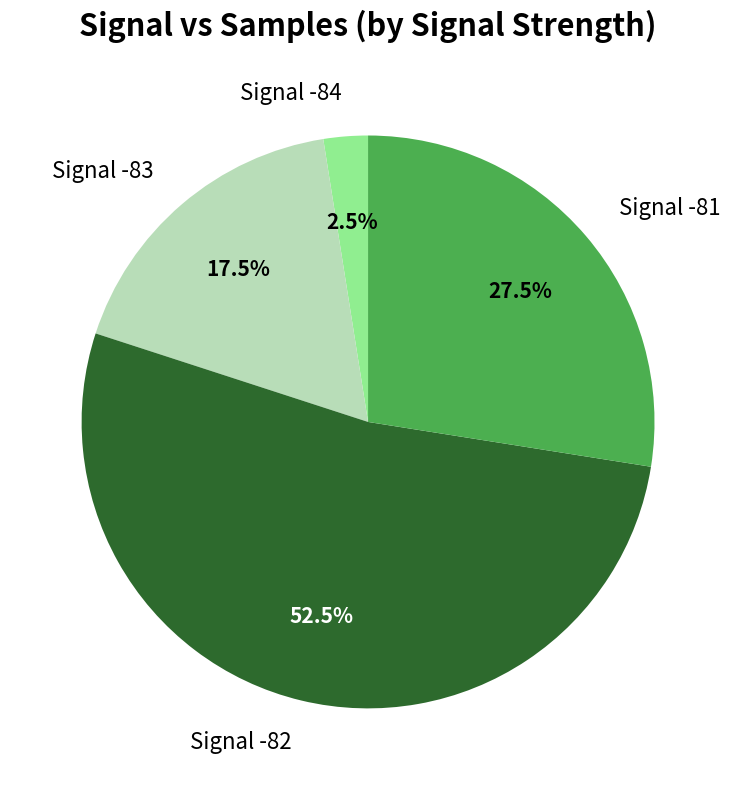

Approximately how many times larger is the value at Signal -81 compared to Signal -83?

1.6